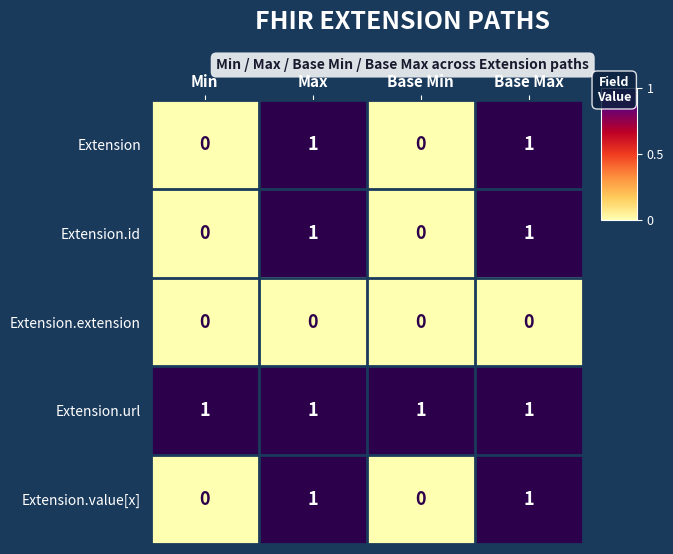

The value of Extension.id at Base Min is 0. True or false?

True